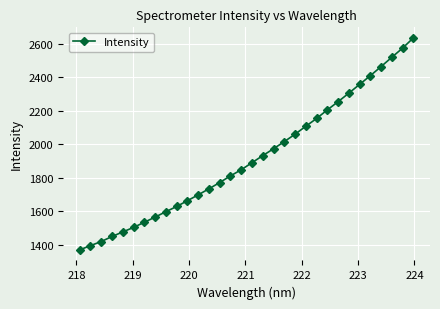

What is the difference between the maximum and minimum values?

1263.8